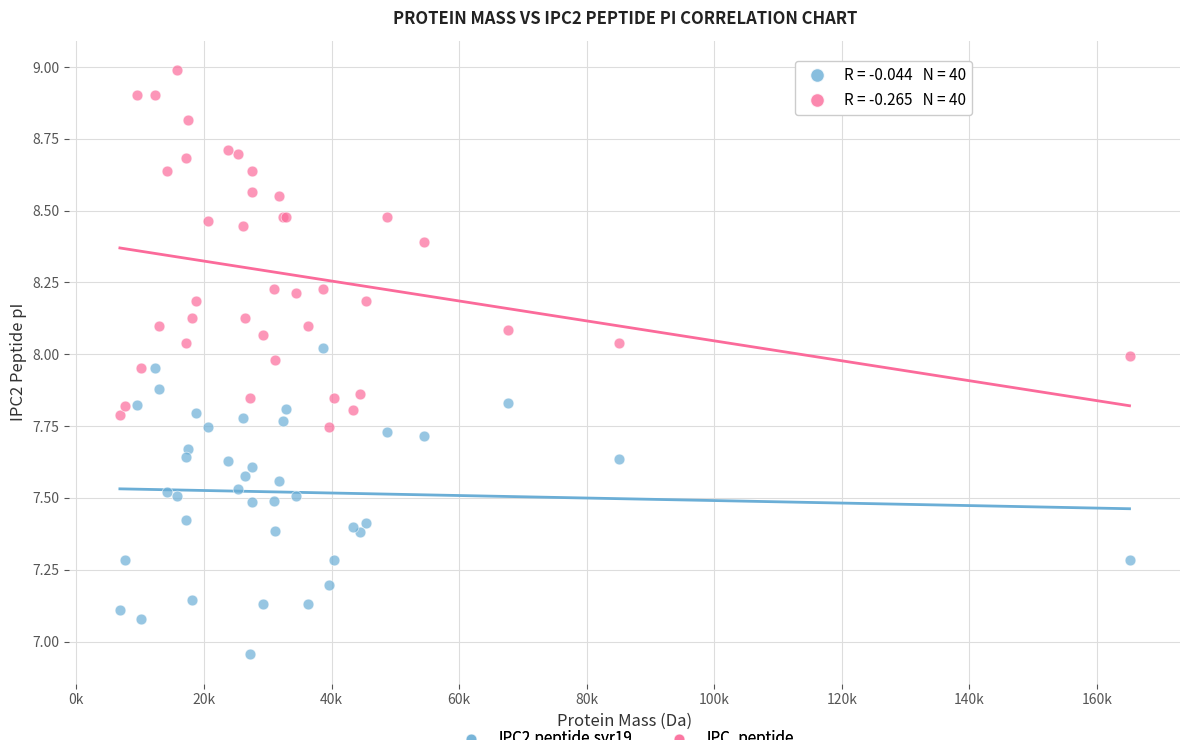

Which series contains the lowest Y value?

IPC2.peptide.svr19